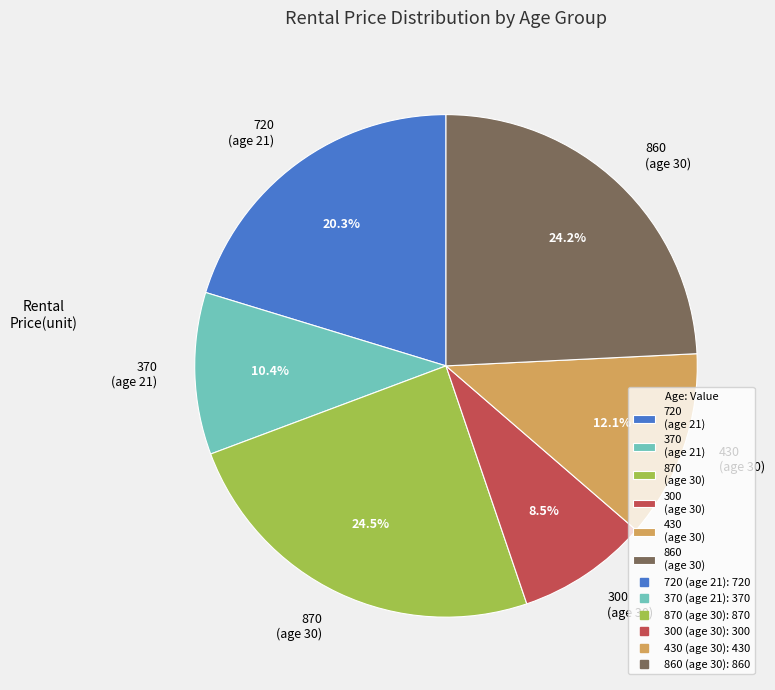

Which slice is the smallest?

300 (age 30)